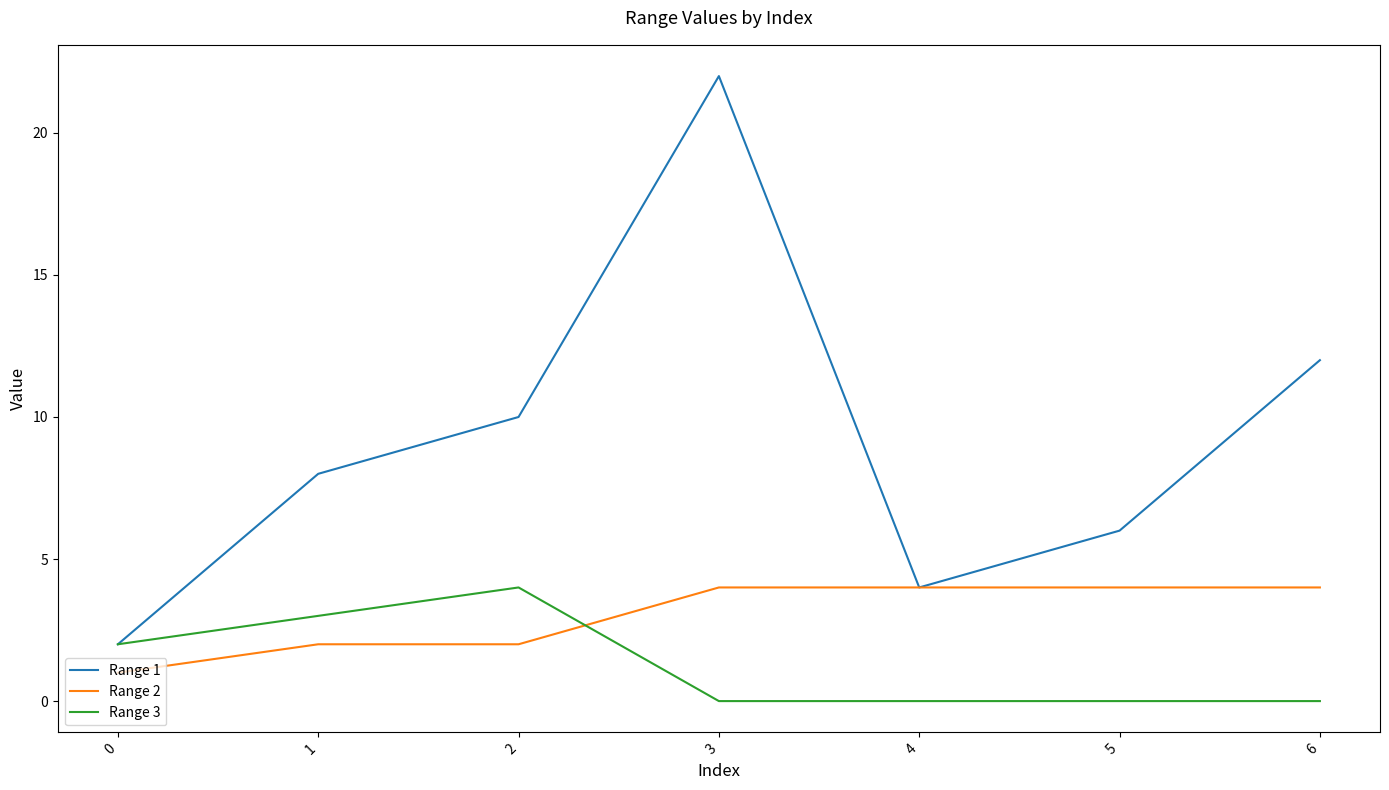

What is the difference between the Range 1 values at 0 and 3?

20